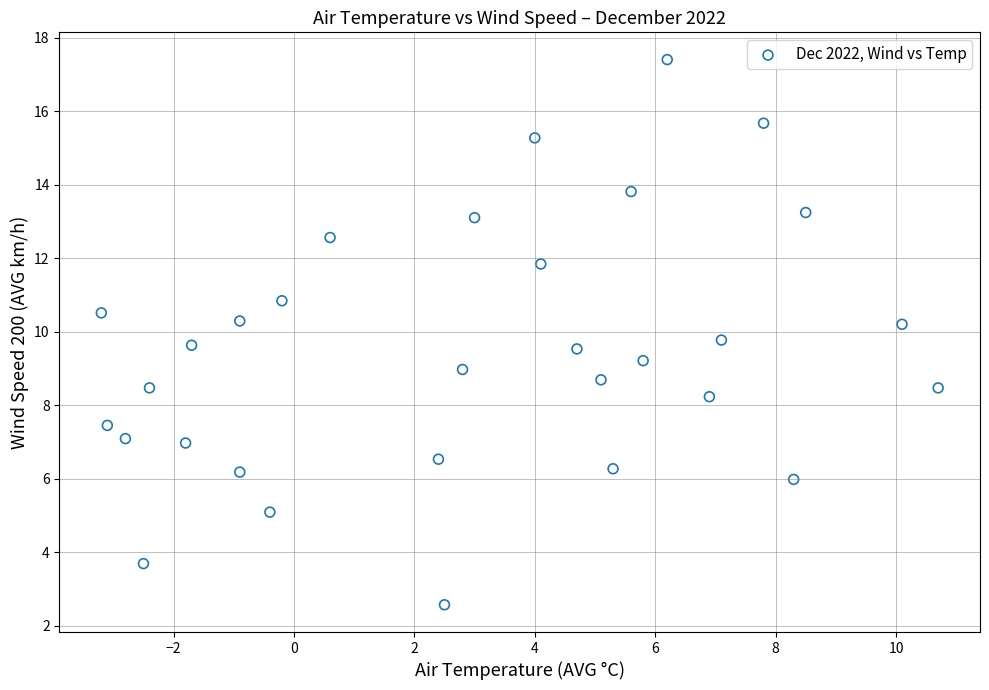

What is the range of X values (max minus min)?

13.9